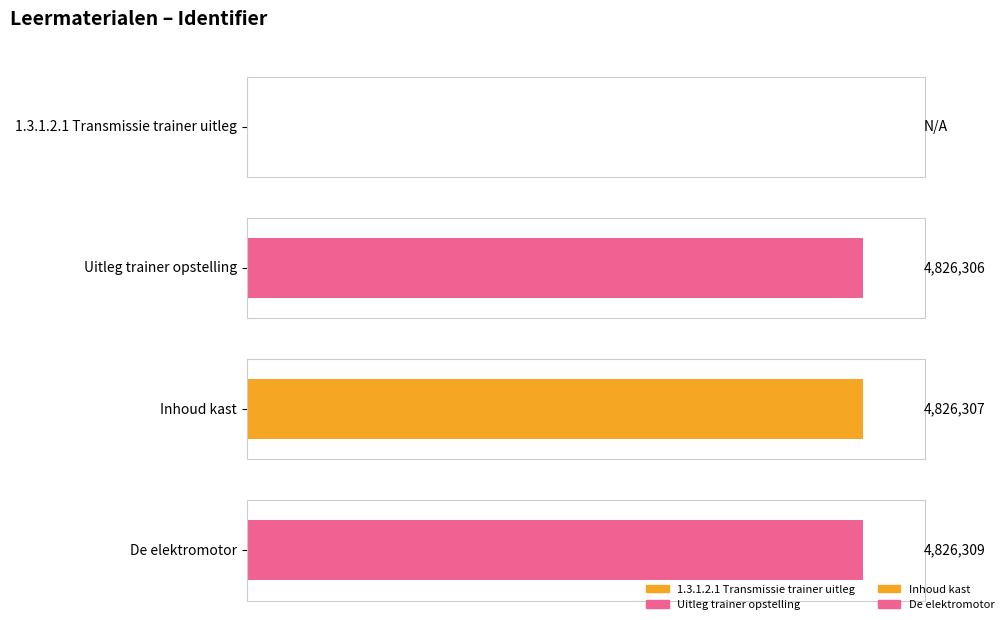

What is the greatest value displayed?

4826309